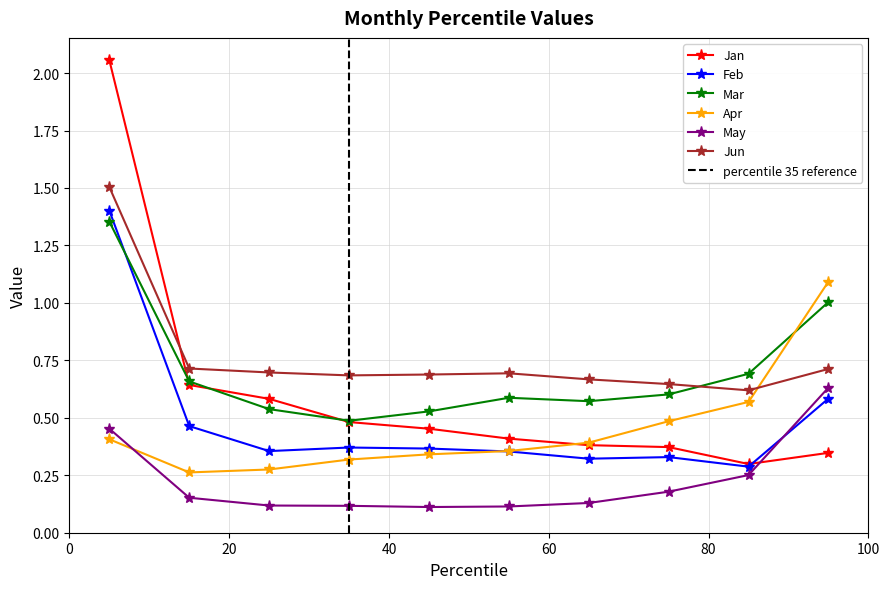

What is the sum of all Jun values?

7.6